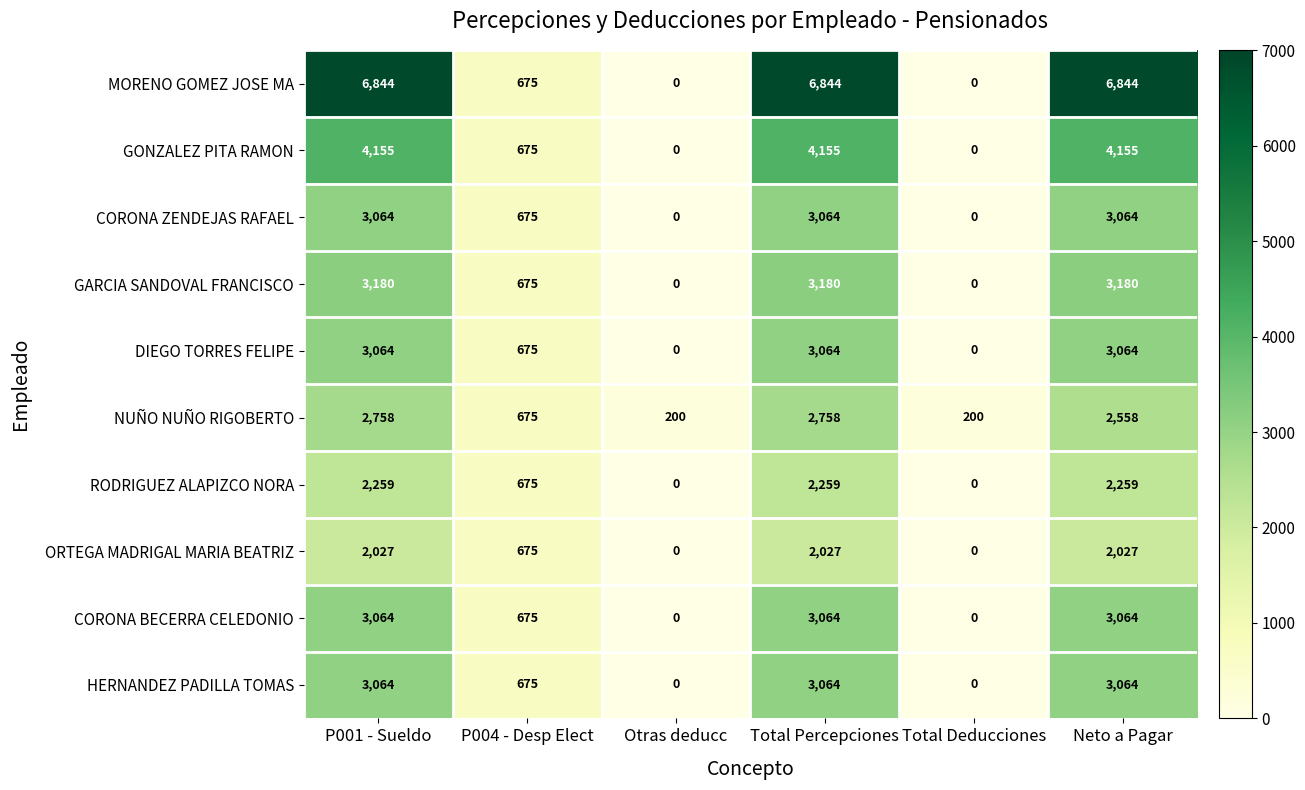

What is the total value across all series at Total Percepciones?

33479